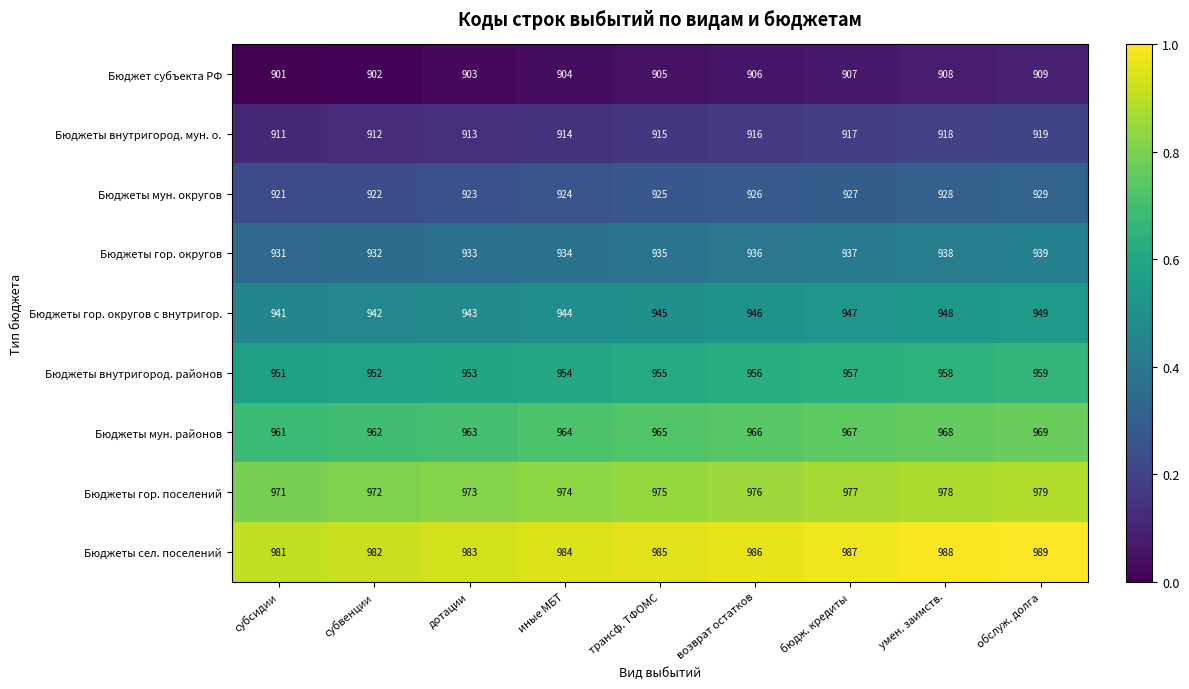

The Бюджеты гор. округов с внутригор. series shows 944 at иные МБТ. True or false?

True